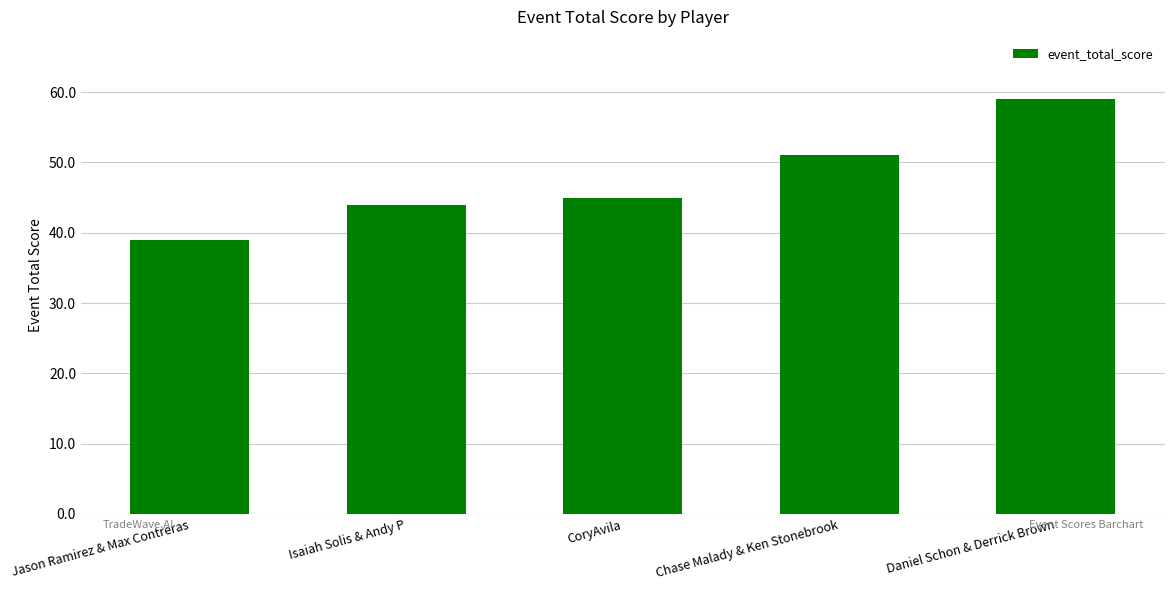

Reading left to right, list all the values displayed in this chart.

39	44	45	51	59